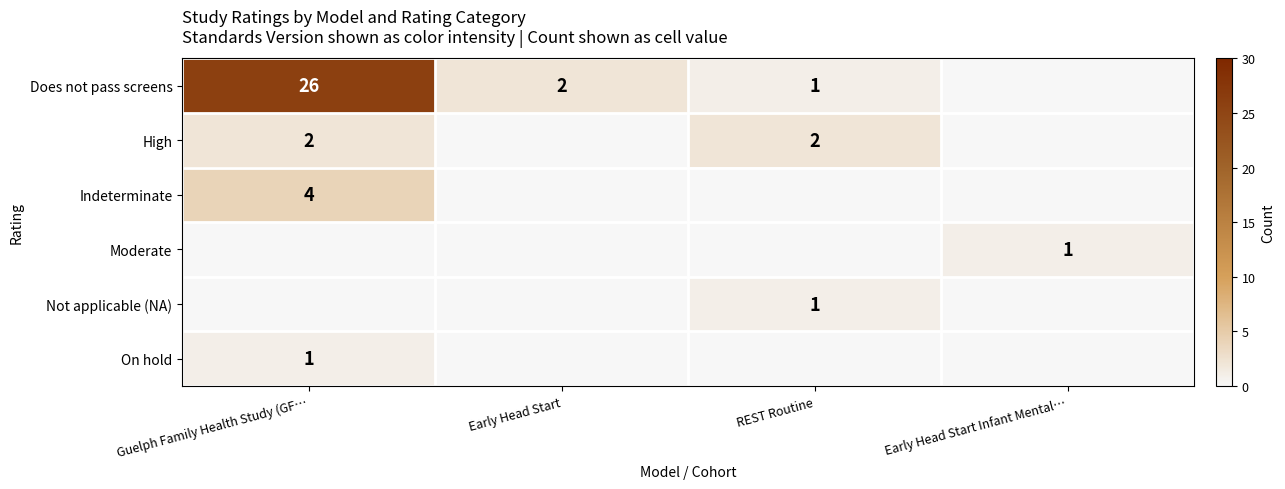

The value of High at Guelph Family Health Study (GF… is 4. True or false?

False